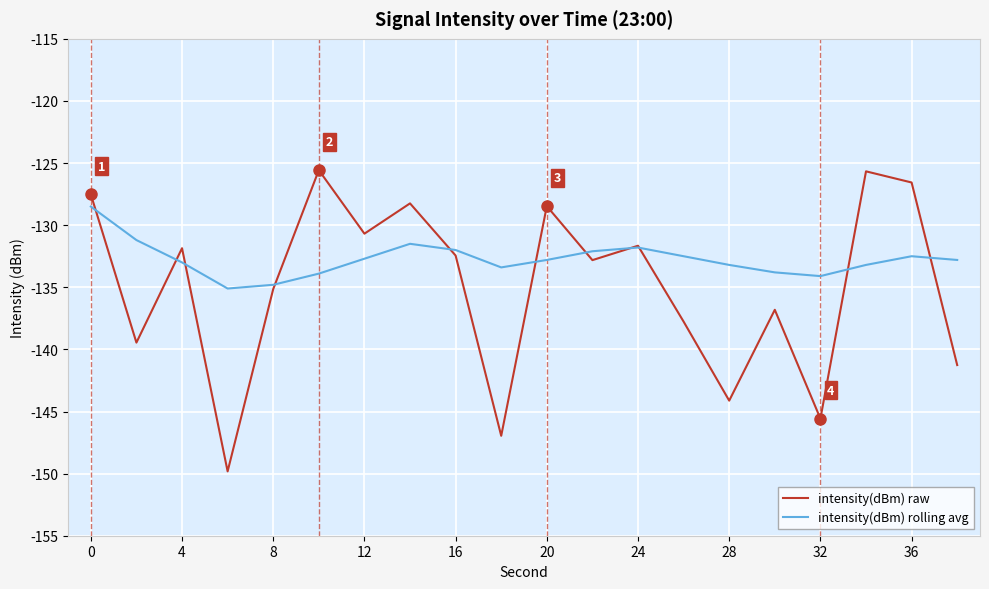

Which series has the largest range (max minus min)?

intensity(dBm) raw